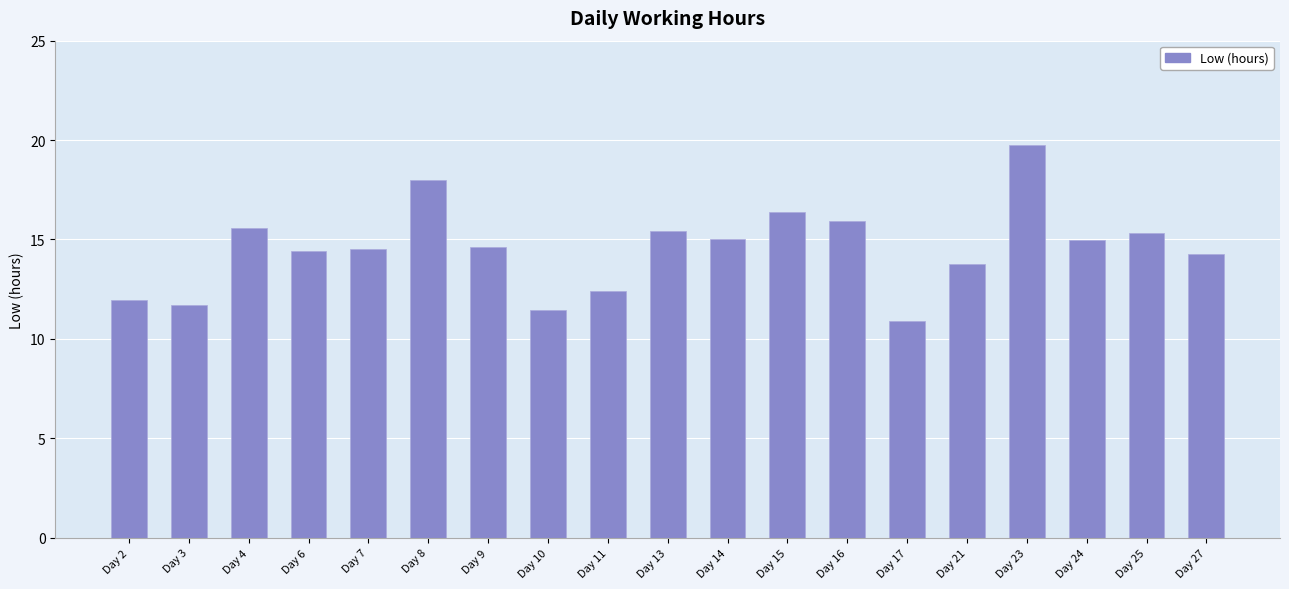

Which has a higher value, Day 7 or Day 14?

Day 14